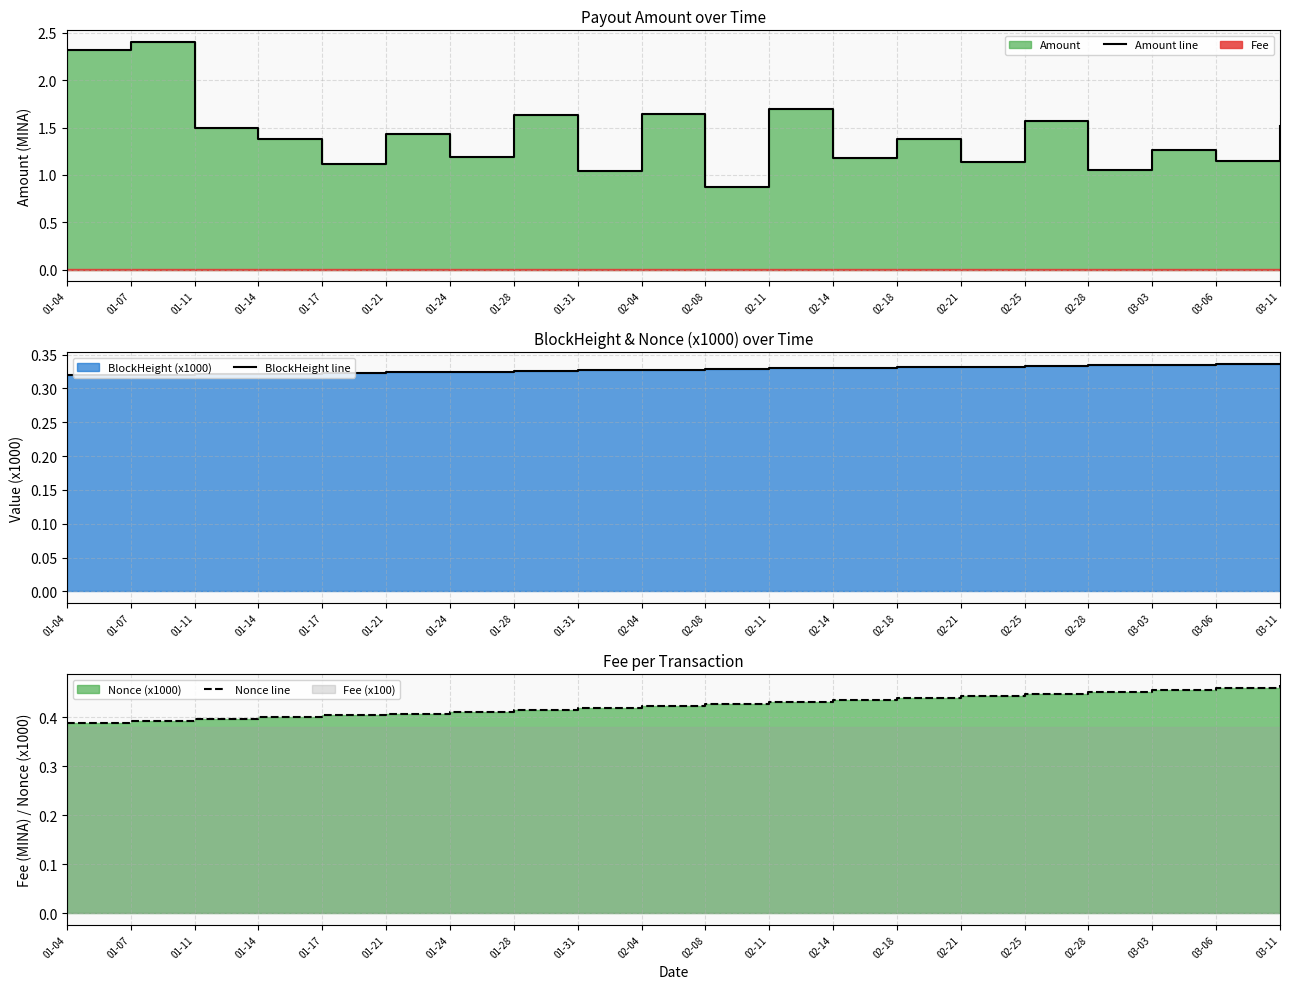

What is the difference between the maximum and second lowest values in the Nonce line series?

0.1